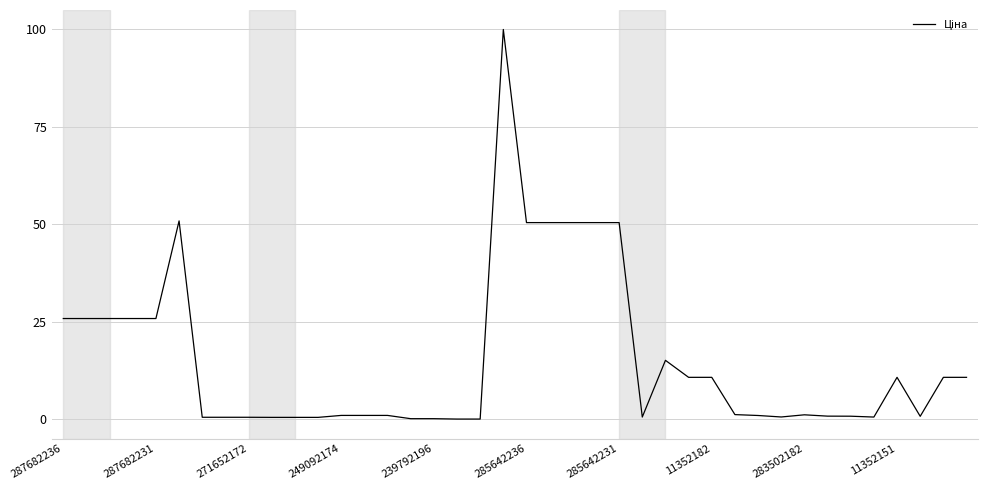

What is the maximum value shown in the chart?

100.0